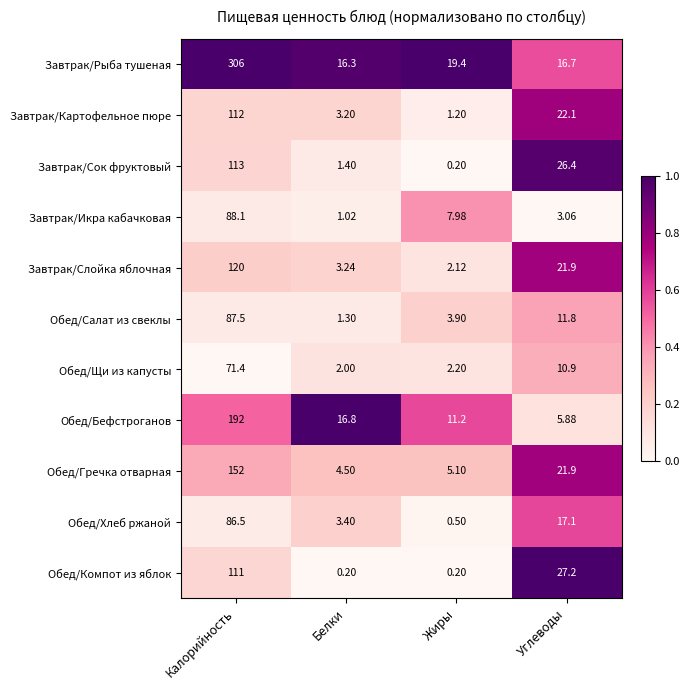

Which label corresponds to the largest value in the chart?

Калорийность